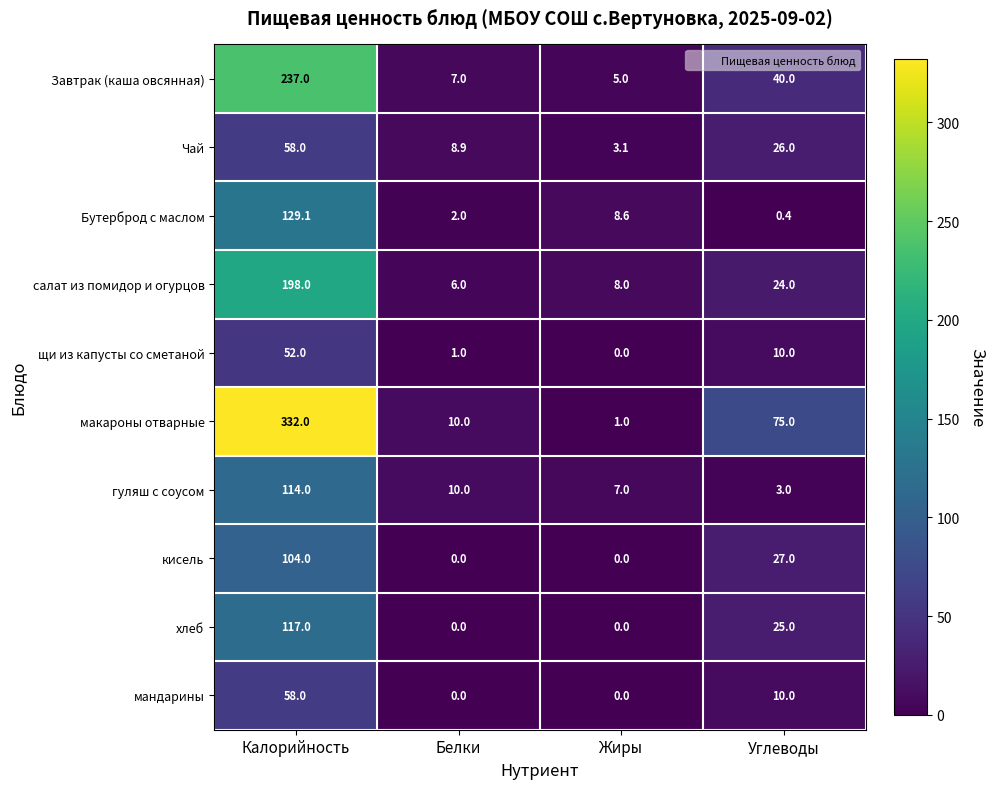

Which series has the largest range (max minus min)?

макароны отварные